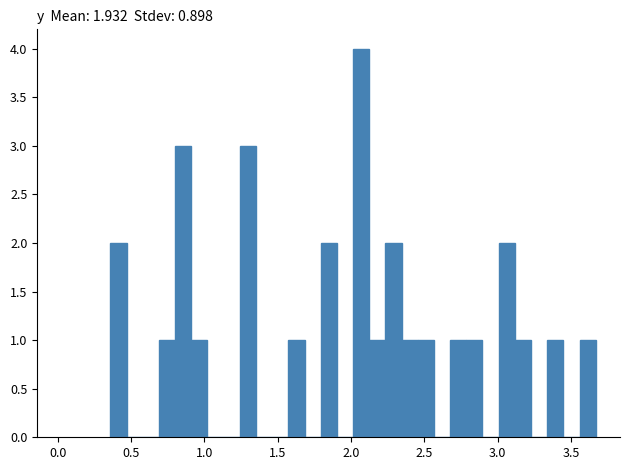

Around what value on the x-axis is the tallest bar? Give the approximate position of its centre, as read against the axis.

2.05